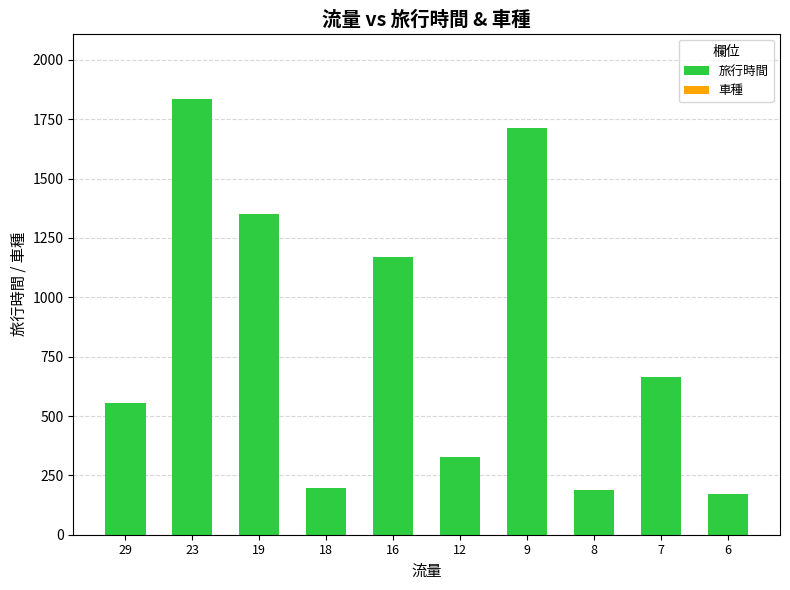

Count the number of data series in this chart.

1